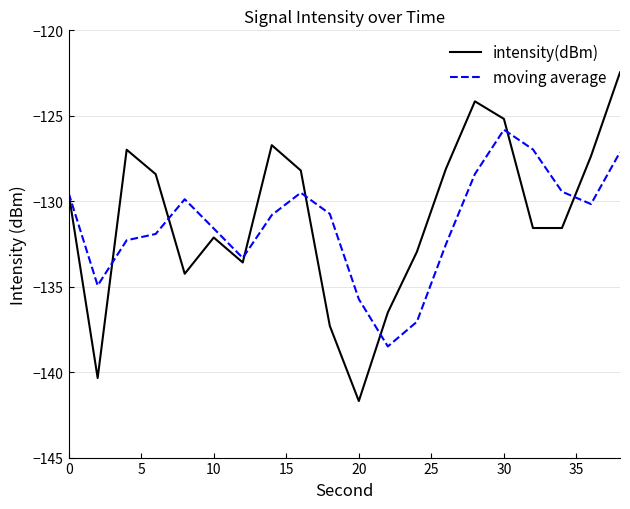

What are all the series names shown in the legend?

intensity(dBm), moving average